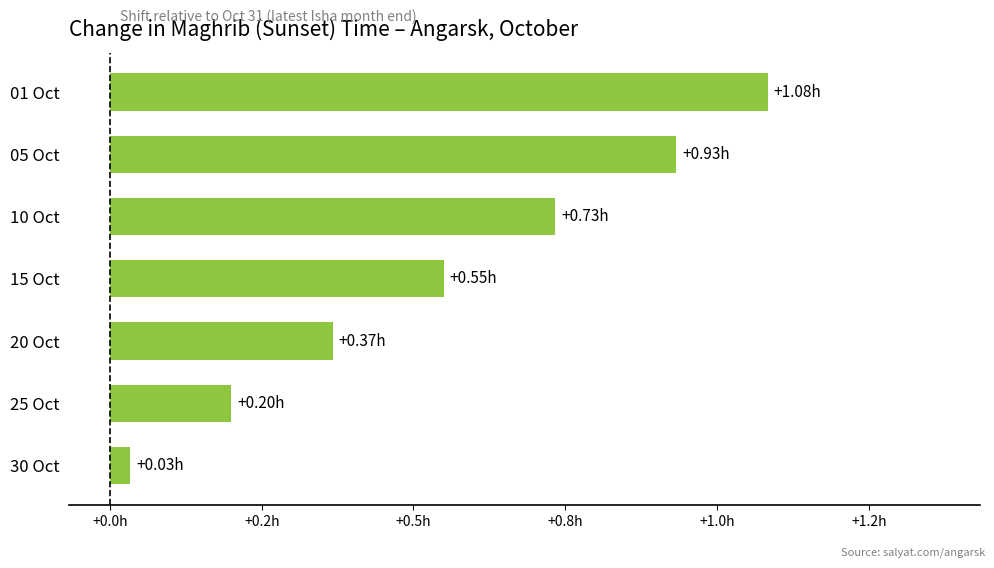

What is the average value?

0.6